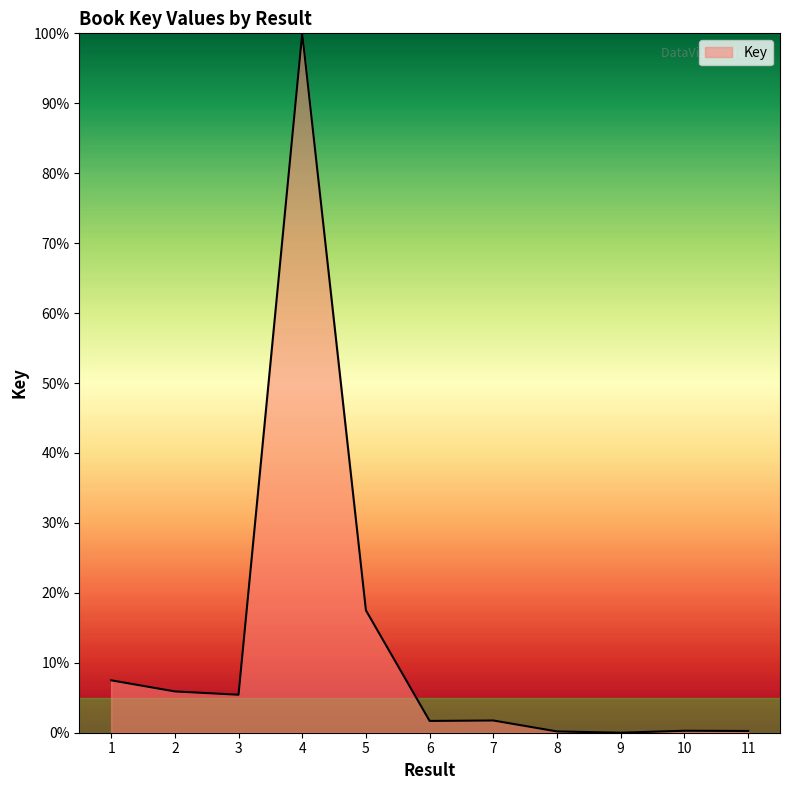

True or false: the data shows 24.6 at 5.

False